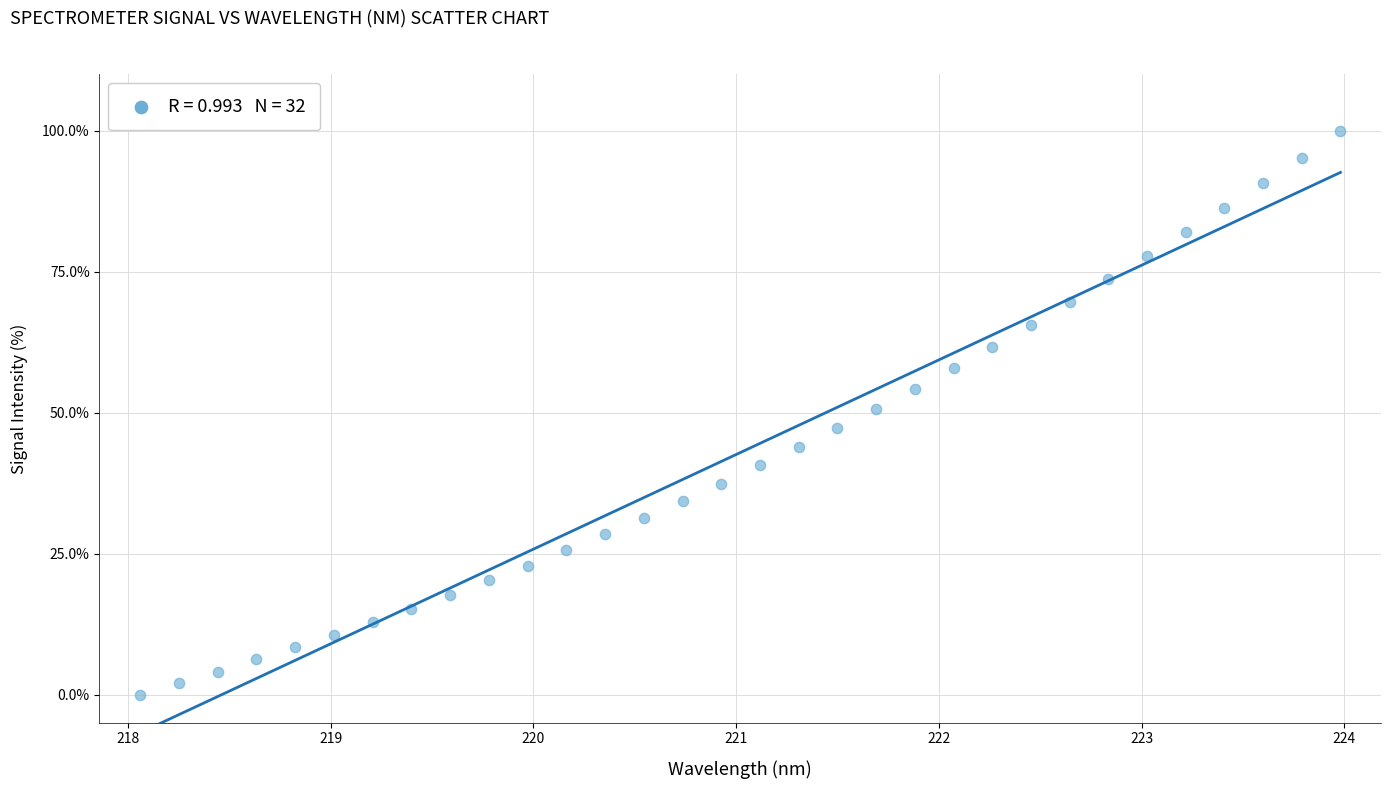

What is the range of Y values (max minus min)?

100.0